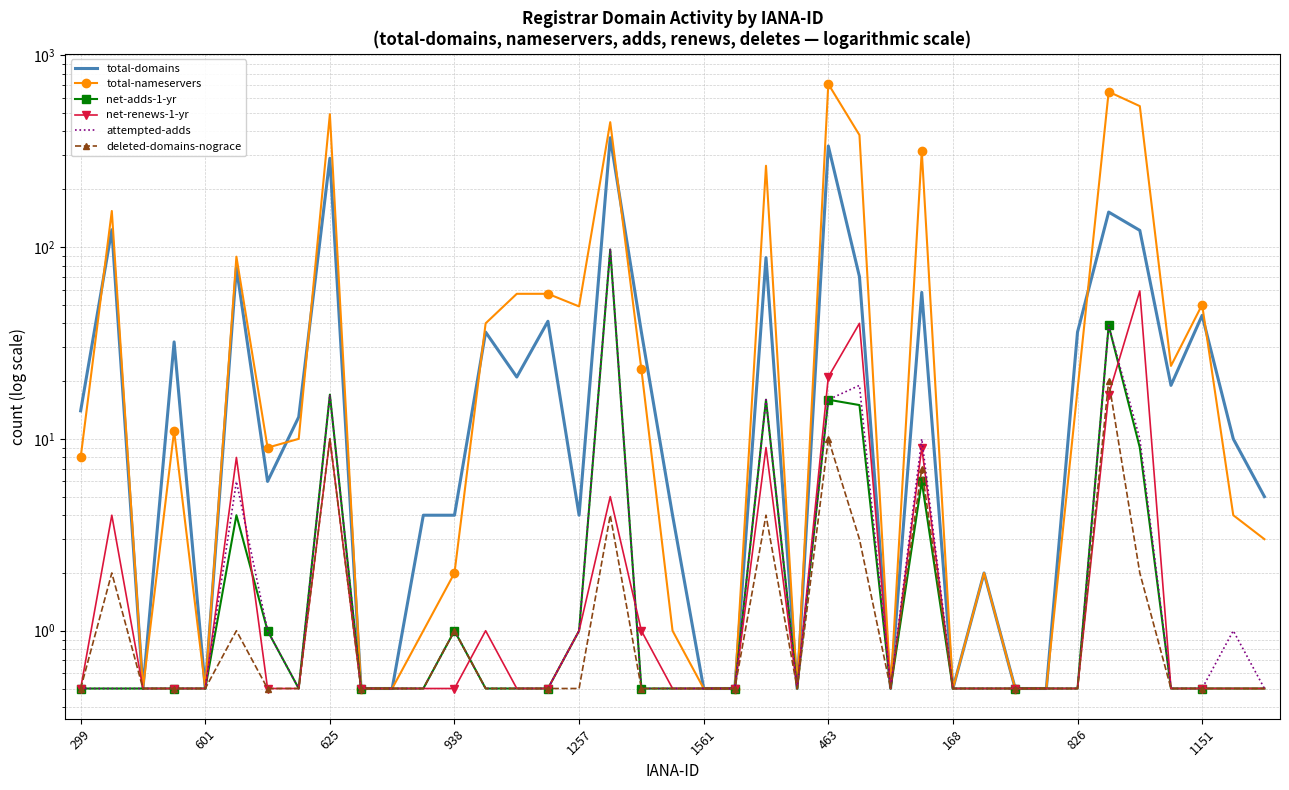

At how many categories does at least one series exceed 102?

9